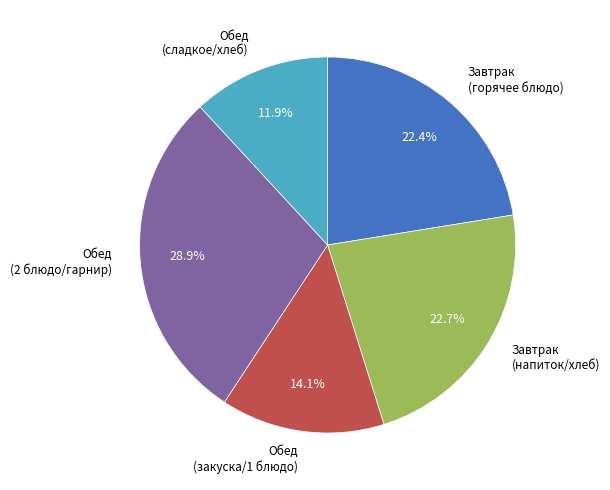

How many segments does this pie chart have?

5